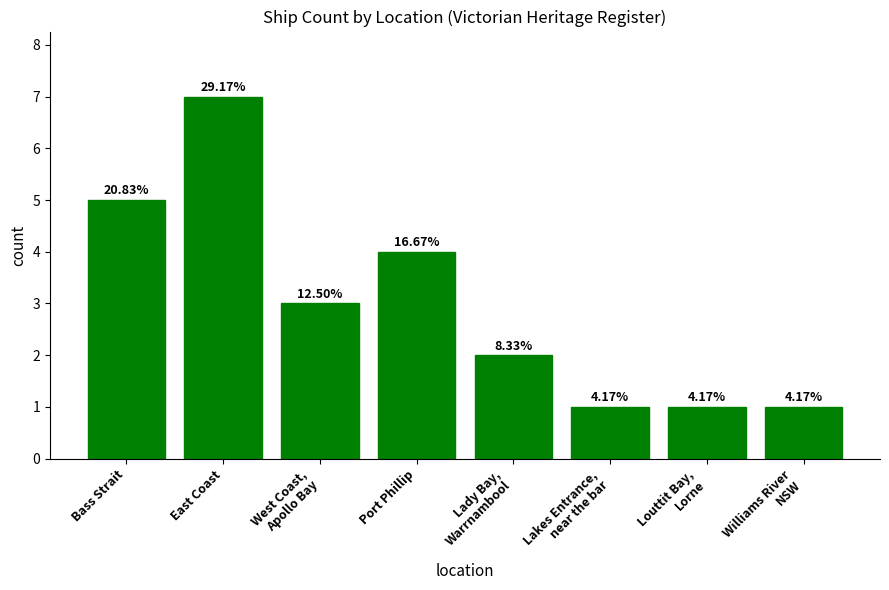

At which label does the data first exceed 3?

Bass Strait